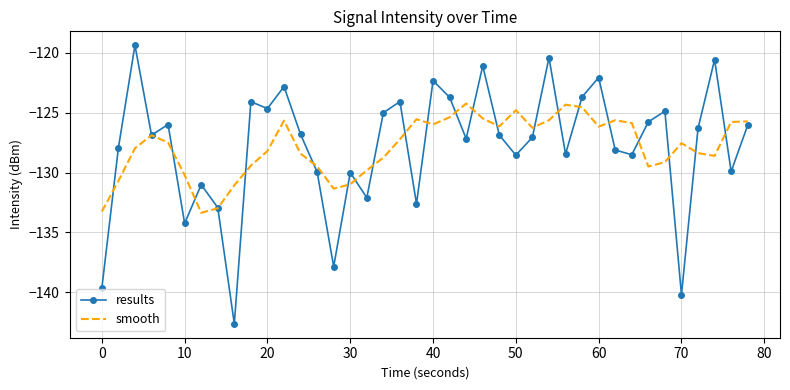

True or false: results has more than 1 interior local peaks.

True